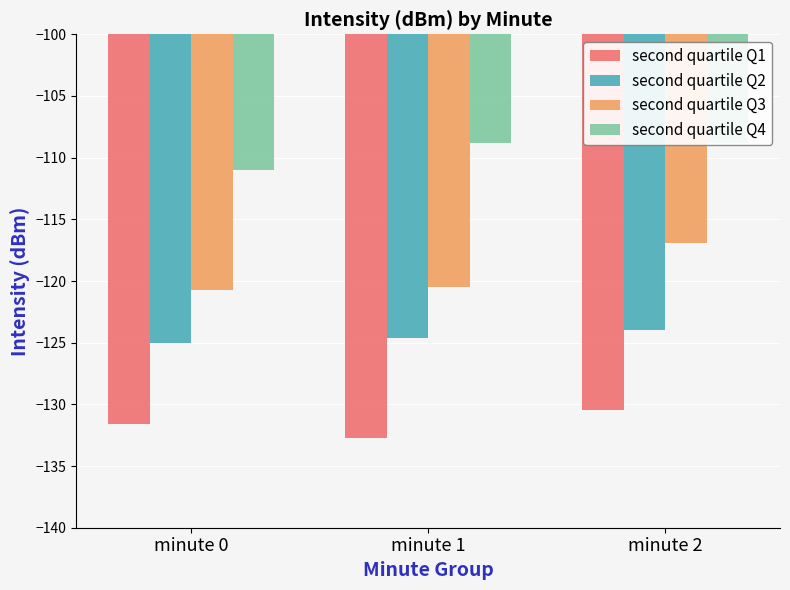

What is the approximate value of second quartile Q4 at minute 0?

-111.0